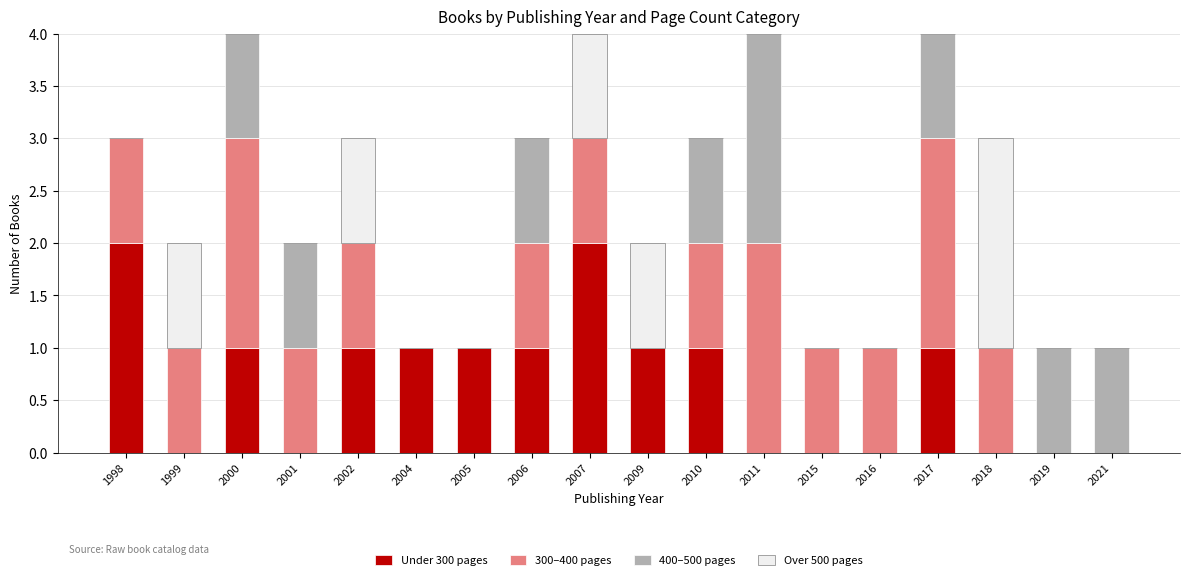

What is the total value across all series at 2007?

4